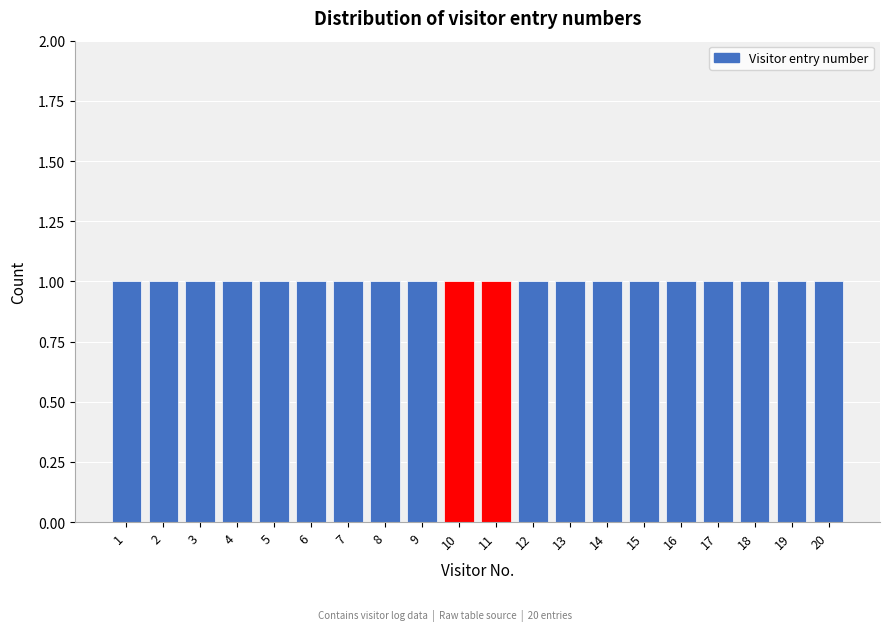

Reading left to right, transcribe this chart: for each bar, give the range it covers on the x-axis and its height. The values are not printed on the chart, so give them approximately, as read against the axis.

0.5 to 1.5: 1
1.5 to 2.5: 1
2.5 to 3.5: 1
3.5 to 4.5: 1
4.5 to 5.5: 1
5.5 to 6.5: 1
6.5 to 7.5: 1
7.5 to 8.5: 1
8.5 to 9.5: 1
9.5 to 10.5: 1
10.5 to 11.5: 1
11.5 to 12.5: 1
12.5 to 13.5: 1
13.5 to 14.5: 1
14.5 to 15.5: 1
15.5 to 16.5: 1
16.5 to 17.5: 1
17.5 to 18.5: 1
18.5 to 19.5: 1
19.5 to 20.5: 1